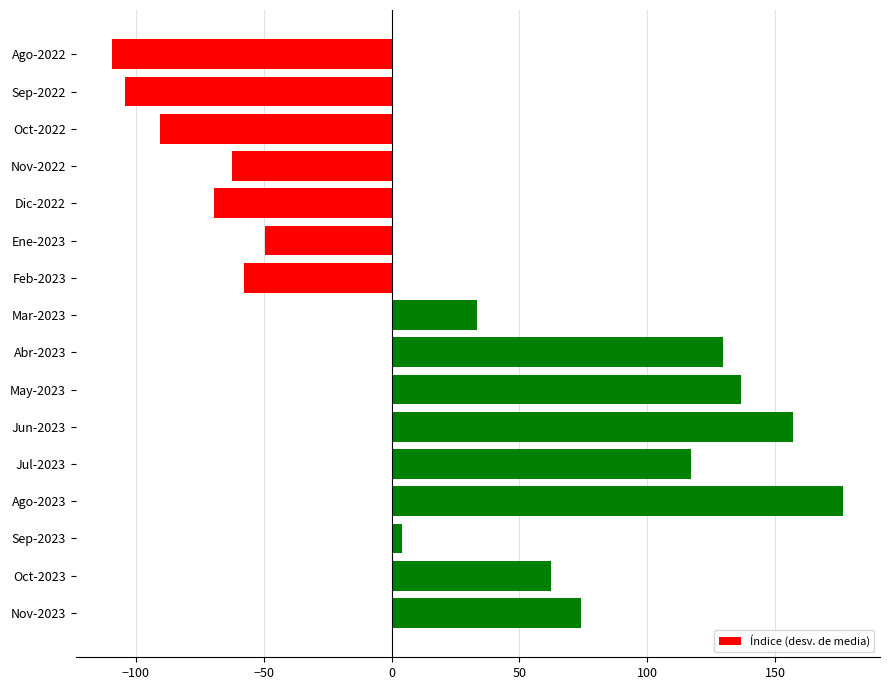

What is the approximate value at Feb-2023?

-57.8